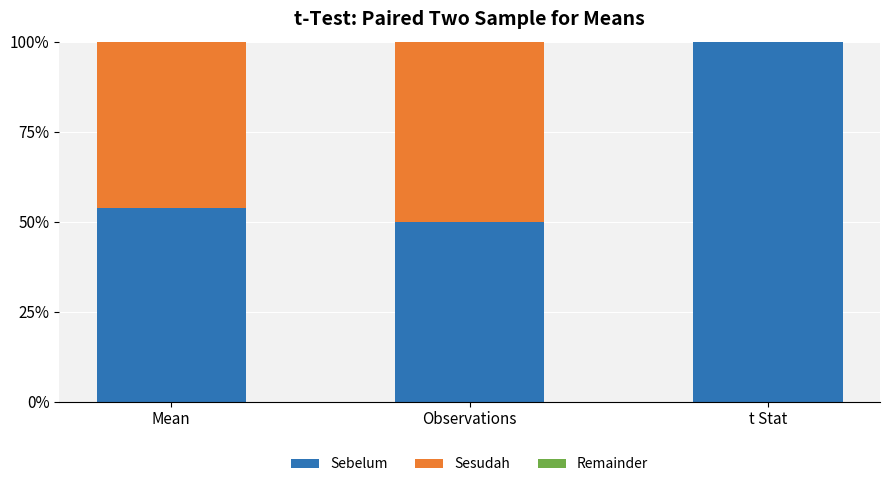

The Sebelum series shows 27.2 at Observations. True or false?

False